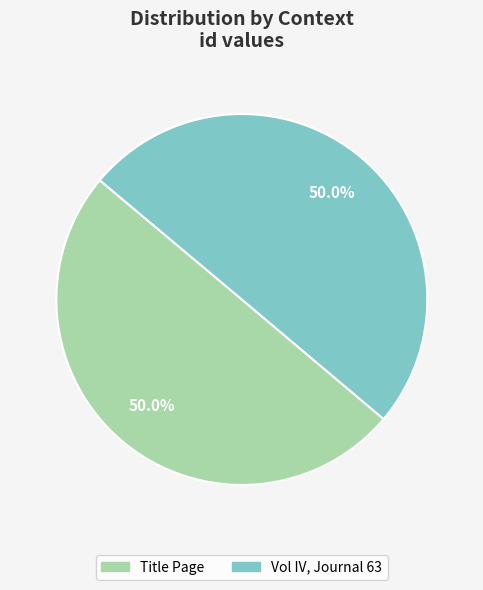

What is the total percentage of Title Page and Vol IV, Journal 63?

100.0%